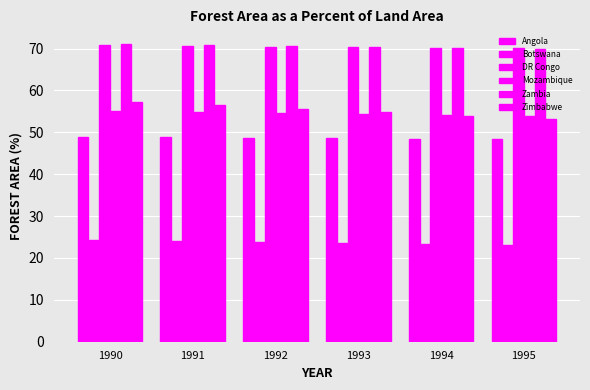

At which label is Botswana closest to 23?

1995